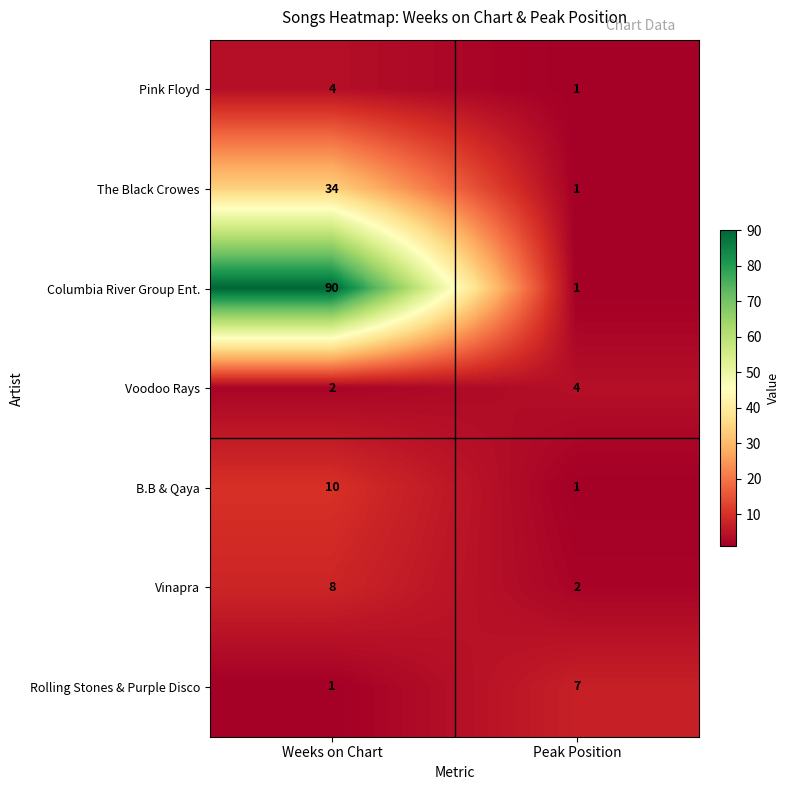

What is the sum of the Vinapra values at Weeks on Chart and Peak Position?

10